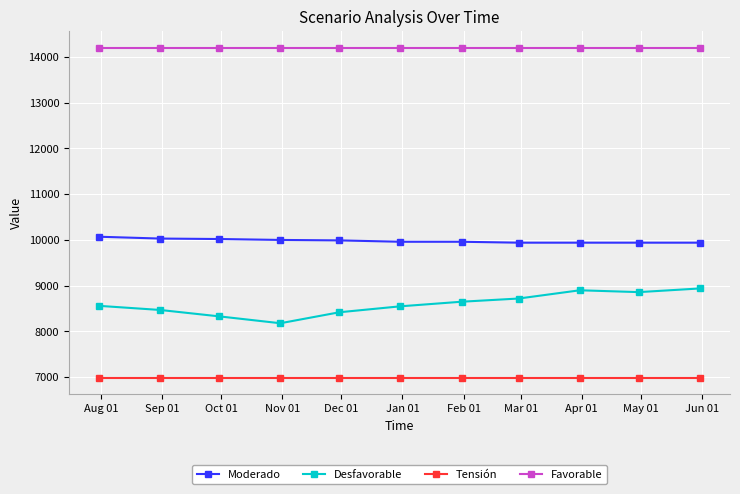

Which series has the largest total across all categories?

Favorable